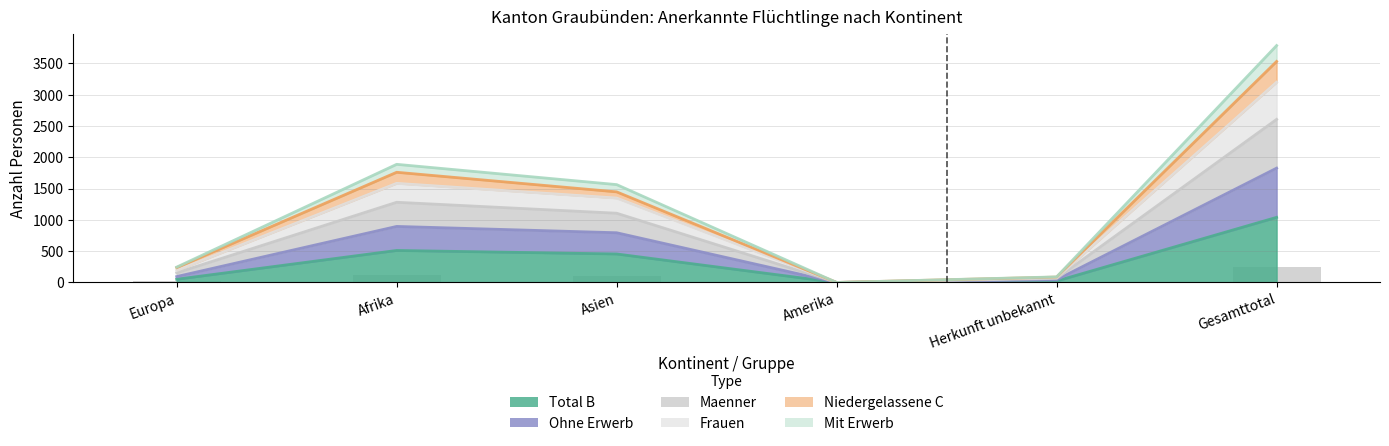

At how many categories does at least one series exceed 2491?

1